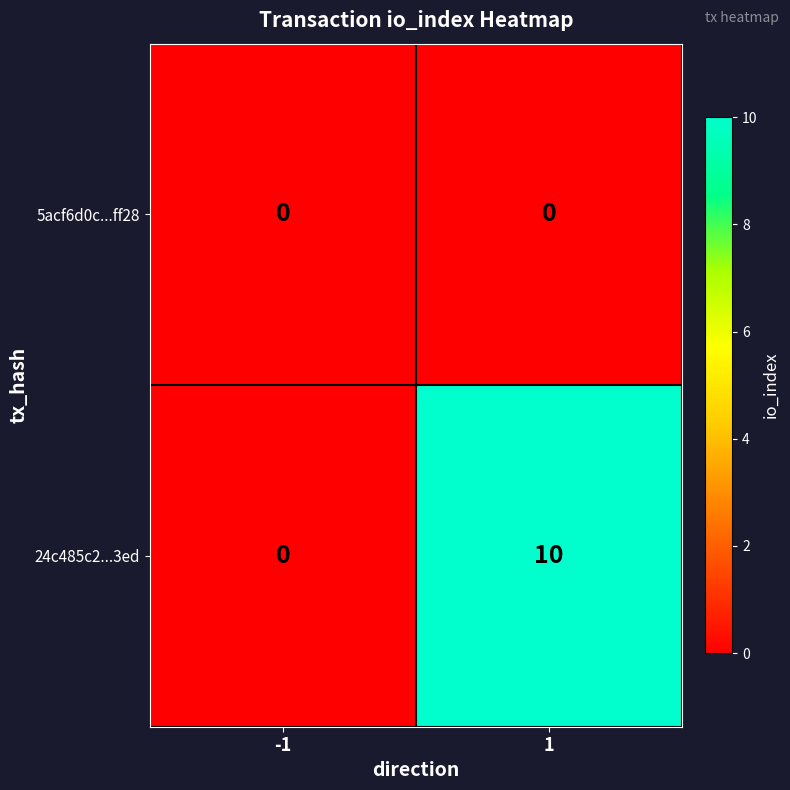

Reading left to right, extract all data points from this chart.

5acf6d0c...ff28: 0	0
24c485c2...3ed: 0	10